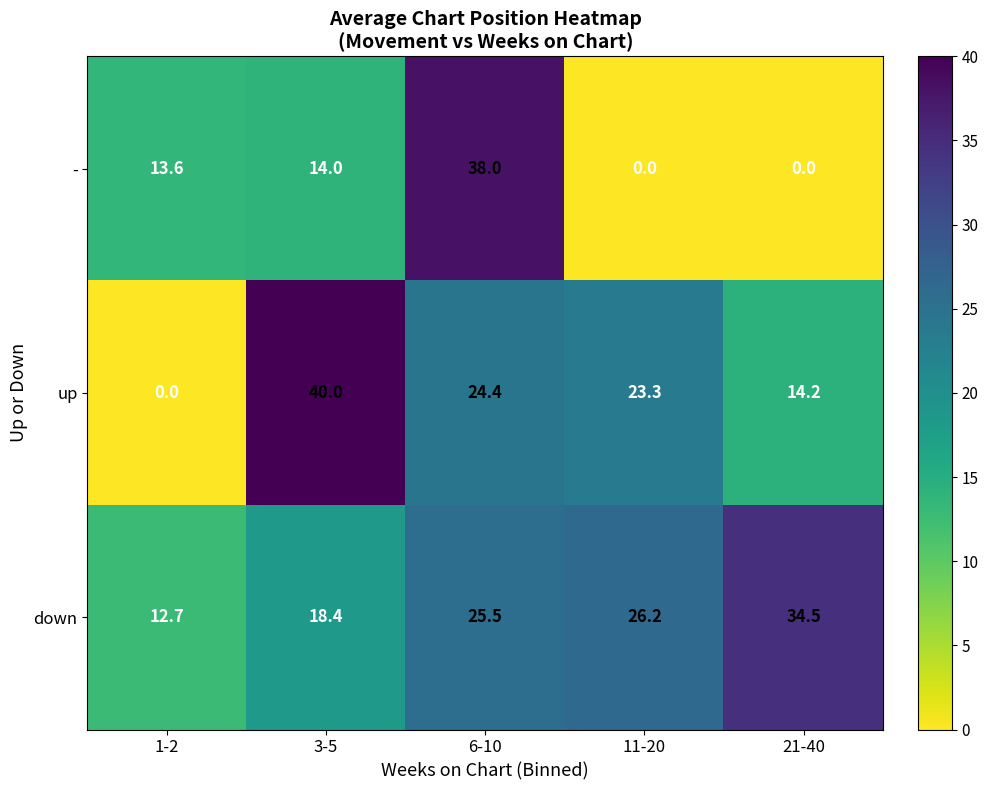

How many data points in up are above 23?

3